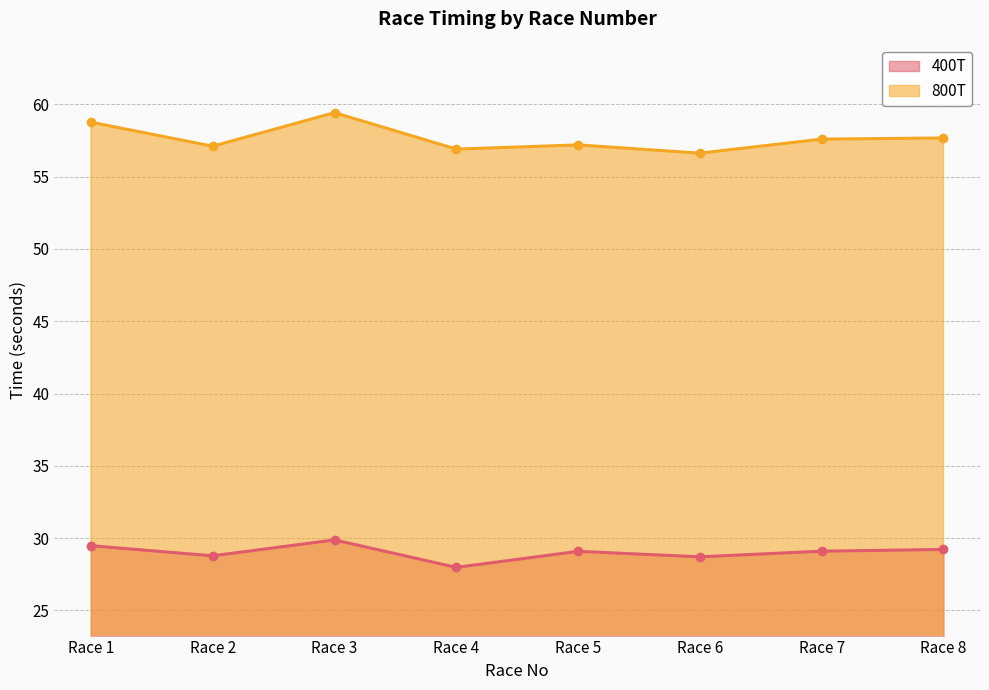

Reading left to right, transcribe all the data shown in this chart.

400T: Race 1=29.5	Race 2=28.8	Race 3=29.9	Race 4=28.0	Race 5=29.1	Race 6=28.7	Race 7=29.1	Race 8=29.2
800T: Race 1=58.8	Race 2=57.1	Race 3=59.4	Race 4=56.9	Race 5=57.2	Race 6=56.6	Race 7=57.6	Race 8=57.7